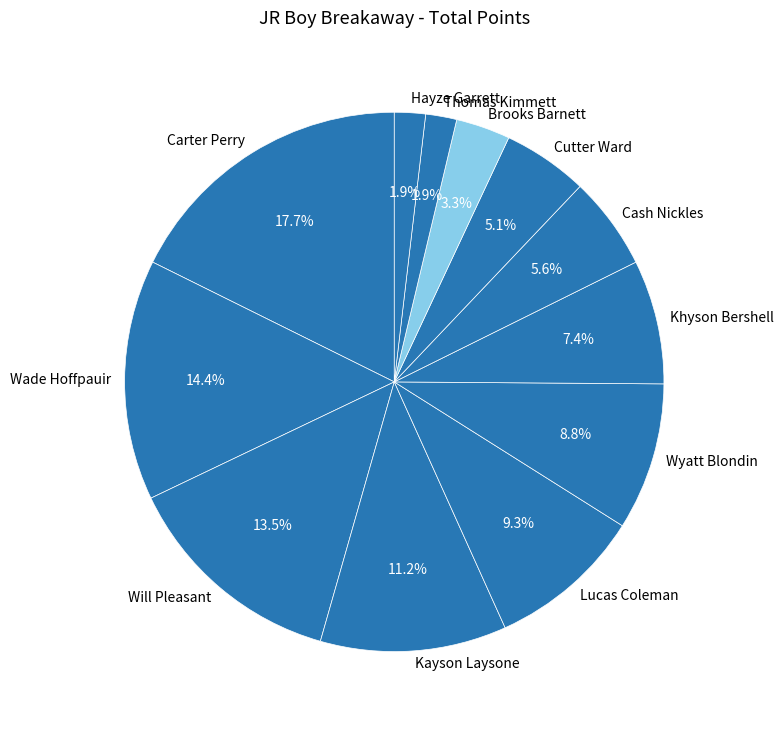

The Brooks Barnett slice represents 3% of the pie. True or false?

True